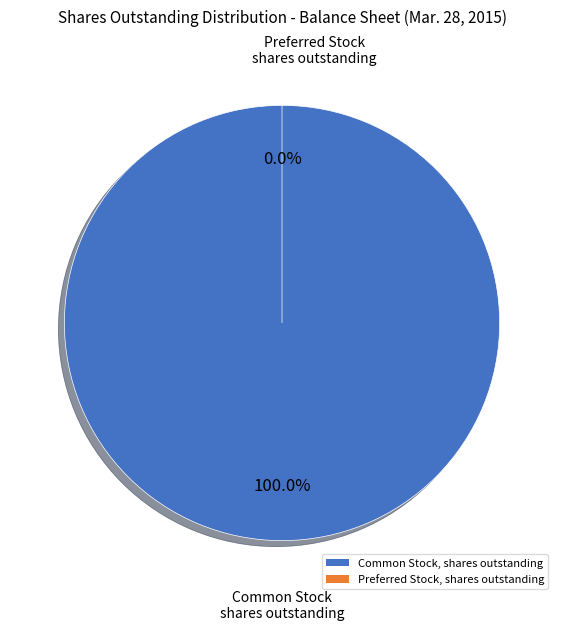

Between Common Stock, shares outstanding and Preferred Stock, shares outstanding, which is larger?

Common Stock, shares outstanding